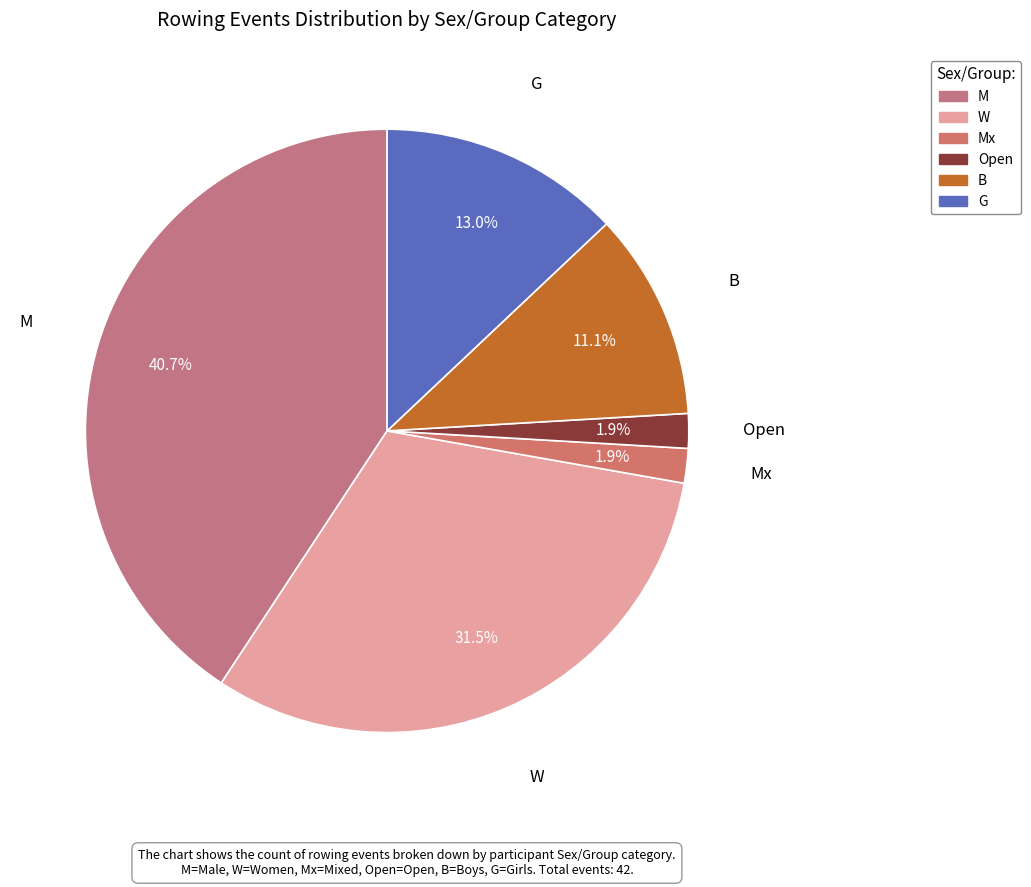

How many slices are in this pie chart?

6